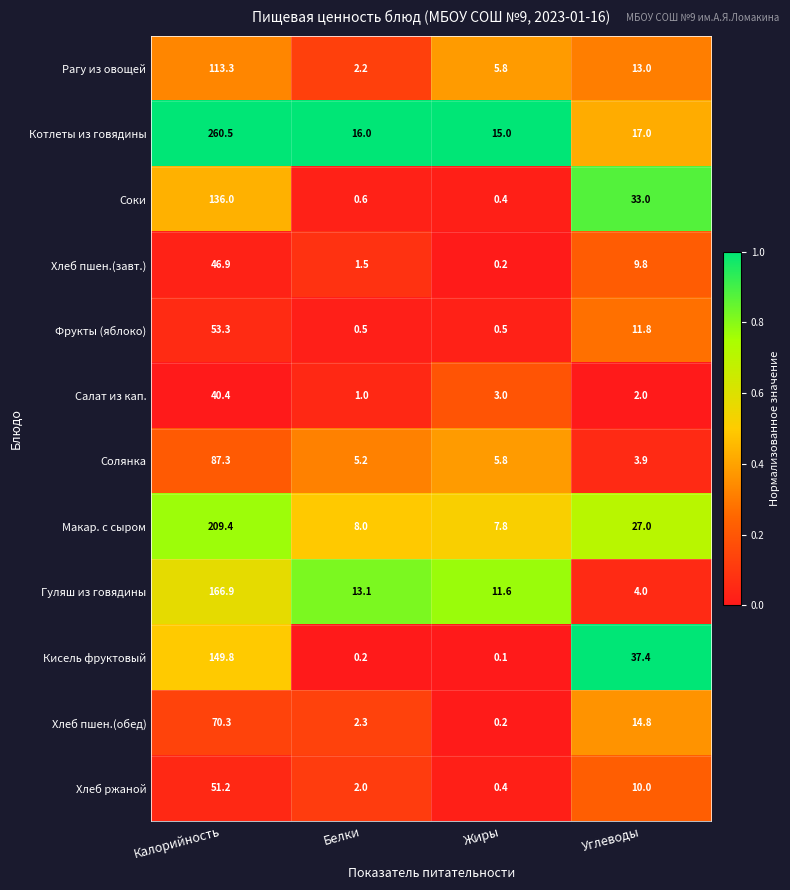

What is the maximum value shown in the chart?

260.5